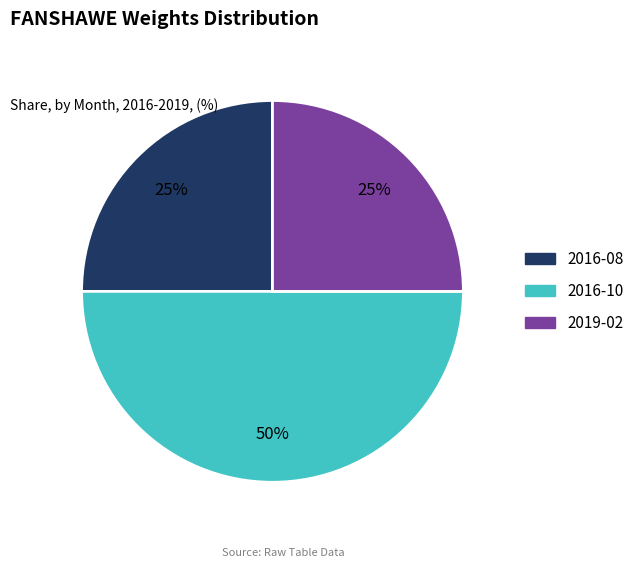

True or false: 2016-08 accounts for 25% of the total.

True